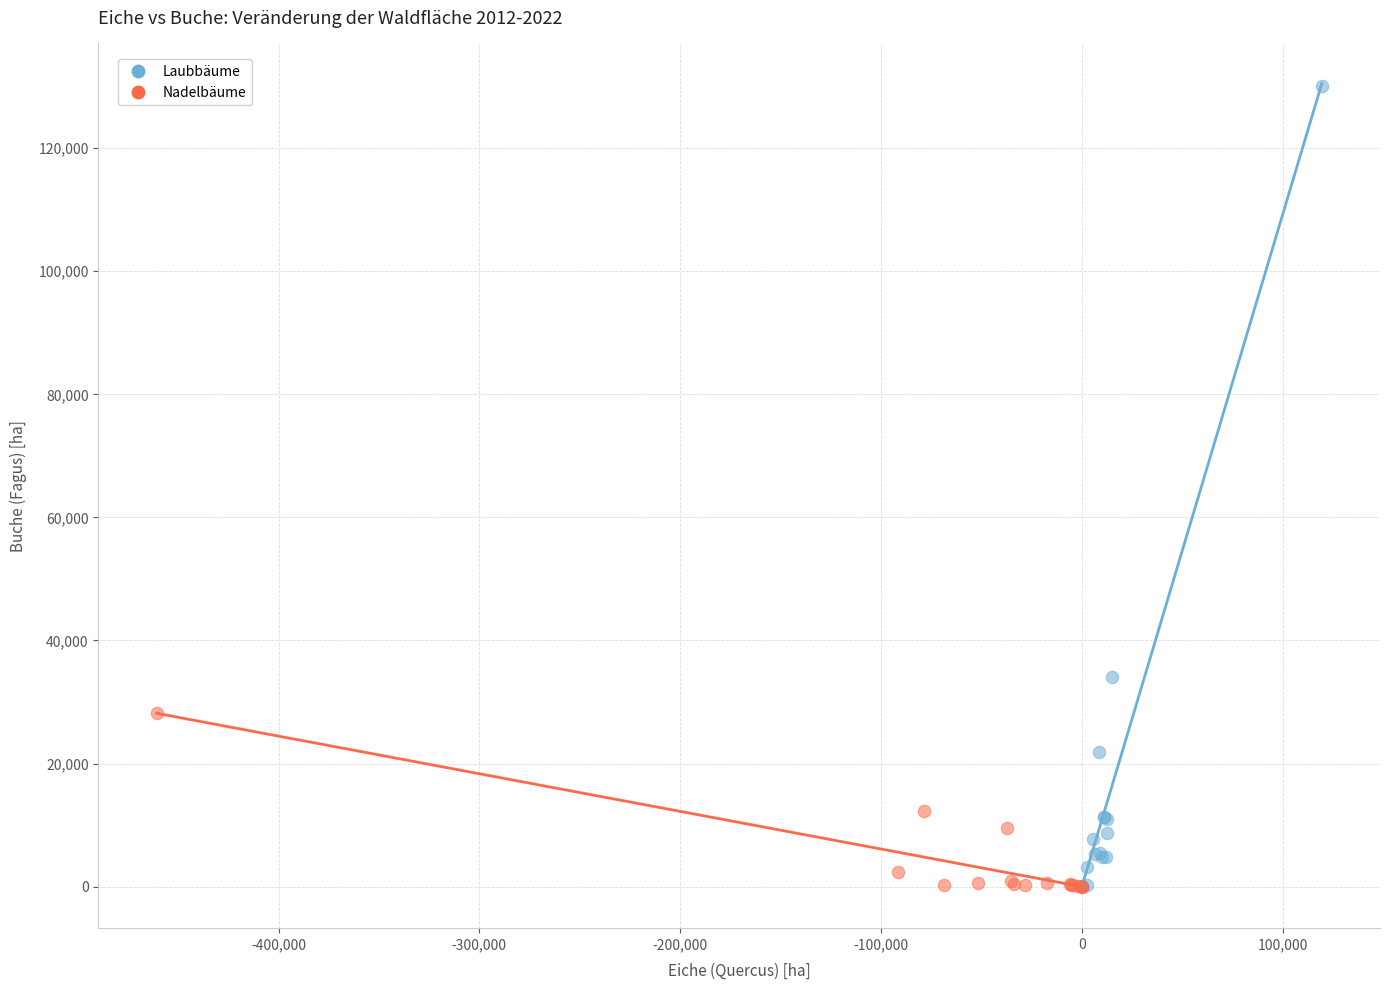

Which series has the largest Y range (max minus min)?

Laubbäume